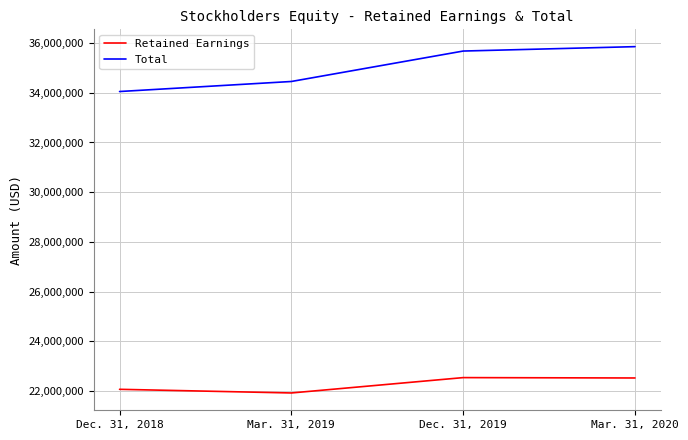

True or false: Retained Earnings and Total cross at least once.

False